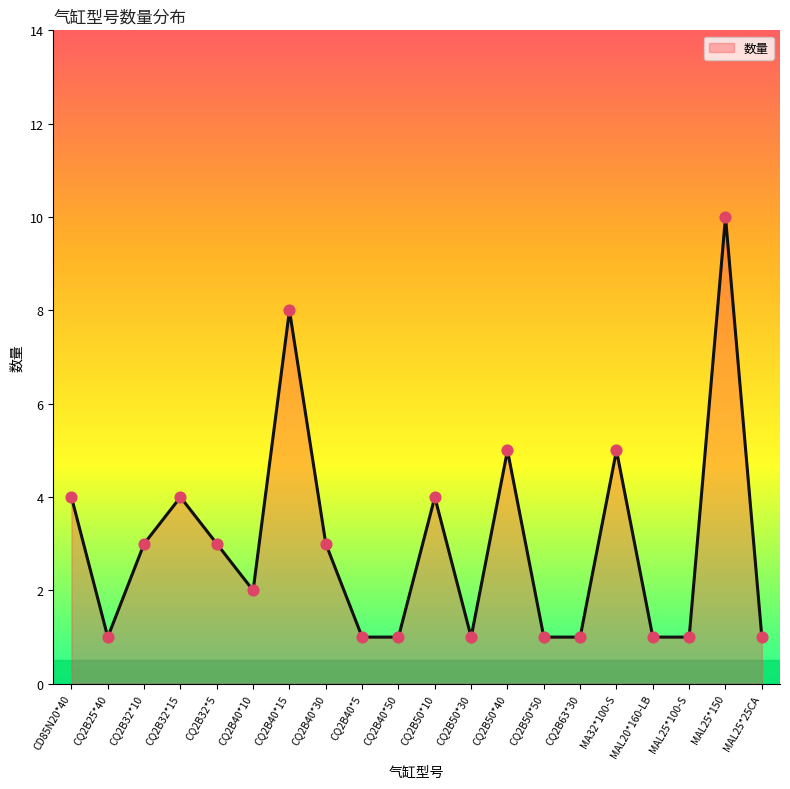

What is the change in value from CQ2B32*5 to CQ2B40*5?

-2